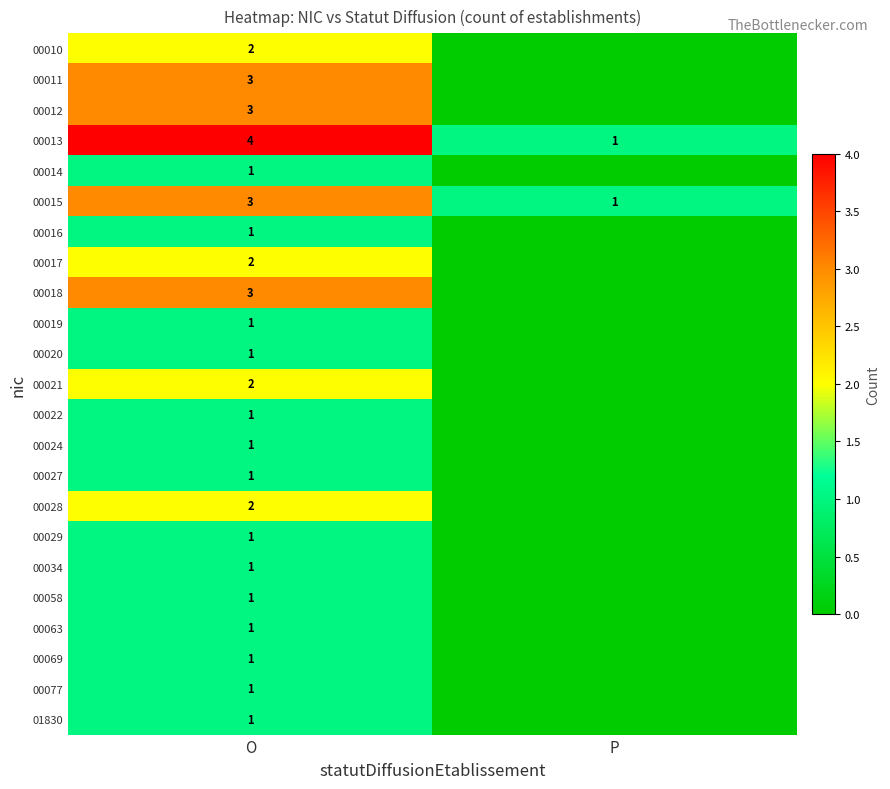

What is the spread (max minus min) of values at O?

3